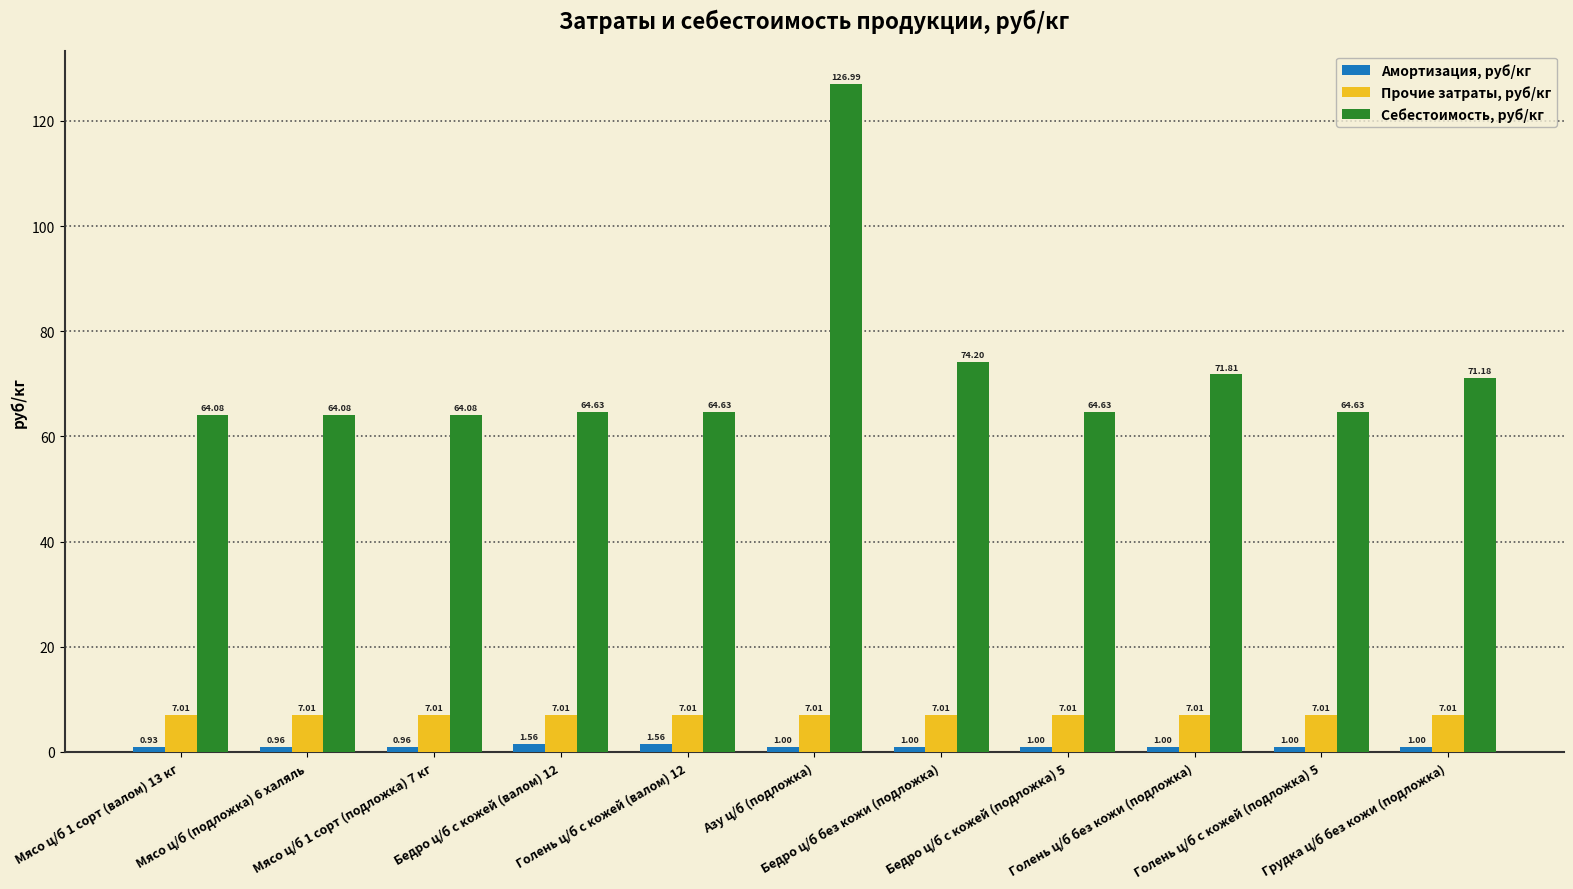

What is the average value of the Себестоимость, руб/кг series?

72.3